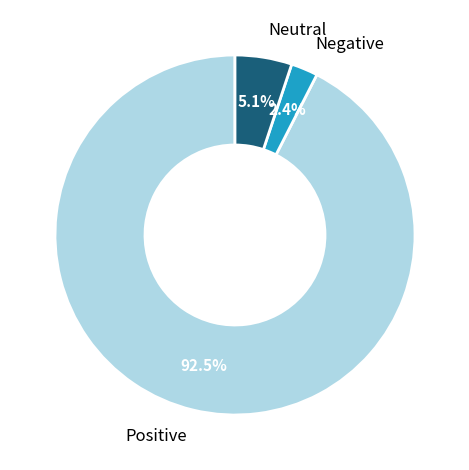

Is there any slice that represents more than half of the pie?

Yes